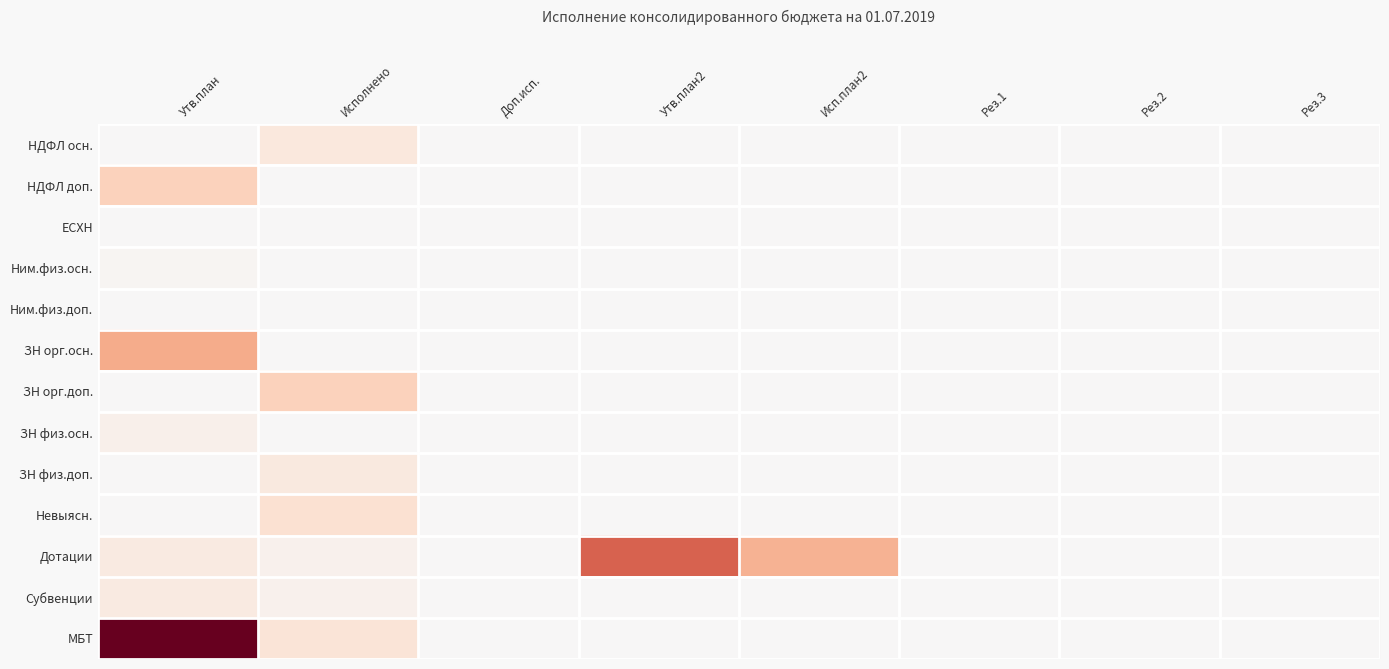

Reading right to left, extract all data points from this chart.

НДФЛ осн.: Рез.3=0.0	Рез.2=0.0	Рез.1=0.0	Исп.план2=0.0	Утв.план2=0.0	Доп.исп.=0.0	Исполнено=0.1	Утв.план=0.0
НДФЛ доп.: Рез.3=0.0	Рез.2=0.0	Рез.1=0.0	Исп.план2=0.0	Утв.план2=0.0	Доп.исп.=0.0	Исполнено=0.0	Утв.план=0.2
ЕСХН: Рез.3=0.0	Рез.2=0.0	Рез.1=0.0	Исп.план2=0.0	Утв.план2=0.0	Доп.исп.=0.0	Исполнено=0.0	Утв.план=0.0
Ним.физ.осн.: Рез.3=0.0	Рез.2=0.0	Рез.1=0.0	Исп.план2=0.0	Утв.план2=0.0	Доп.исп.=0.0	Исполнено=0.0	Утв.план=0.0
Ним.физ.доп.: Рез.3=0.0	Рез.2=0.0	Рез.1=0.0	Исп.план2=0.0	Утв.план2=0.0	Доп.исп.=0.0	Исполнено=0.0	Утв.план=0.0
ЗН орг.осн.: Рез.3=0.0	Рез.2=0.0	Рез.1=0.0	Исп.план2=0.0	Утв.план2=0.0	Доп.исп.=0.0	Исполнено=0.0	Утв.план=0.4
ЗН орг.доп.: Рез.3=0.0	Рез.2=0.0	Рез.1=0.0	Исп.план2=0.0	Утв.план2=0.0	Доп.исп.=0.0	Исполнено=0.2	Утв.план=0.0
ЗН физ.осн.: Рез.3=0.0	Рез.2=0.0	Рез.1=0.0	Исп.план2=0.0	Утв.план2=0.0	Доп.исп.=0.0	Исполнено=0.0	Утв.план=0.1
ЗН физ.доп.: Рез.3=0.0	Рез.2=0.0	Рез.1=0.0	Исп.план2=0.0	Утв.план2=0.0	Доп.исп.=0.0	Исполнено=0.1	Утв.план=0.0
Невыясн.: Рез.3=0.0	Рез.2=0.0	Рез.1=0.0	Исп.план2=0.0	Утв.план2=0.0	Доп.исп.=0.0	Исполнено=0.2	Утв.план=0.0
Дотации: Рез.3=0.0	Рез.2=0.0	Рез.1=0.0	Исп.план2=0.3	Утв.план2=0.6	Доп.исп.=0.0	Исполнено=0.0	Утв.план=0.1
Субвенции: Рез.3=0.0	Рез.2=0.0	Рез.1=0.0	Исп.план2=0.0	Утв.план2=0.0	Доп.исп.=0.0	Исполнено=0.0	Утв.план=0.1
МБТ: Рез.3=0.0	Рез.2=0.0	Рез.1=0.0	Исп.план2=0.0	Утв.план2=0.0	Доп.исп.=0.0	Исполнено=0.1	Утв.план=1.0